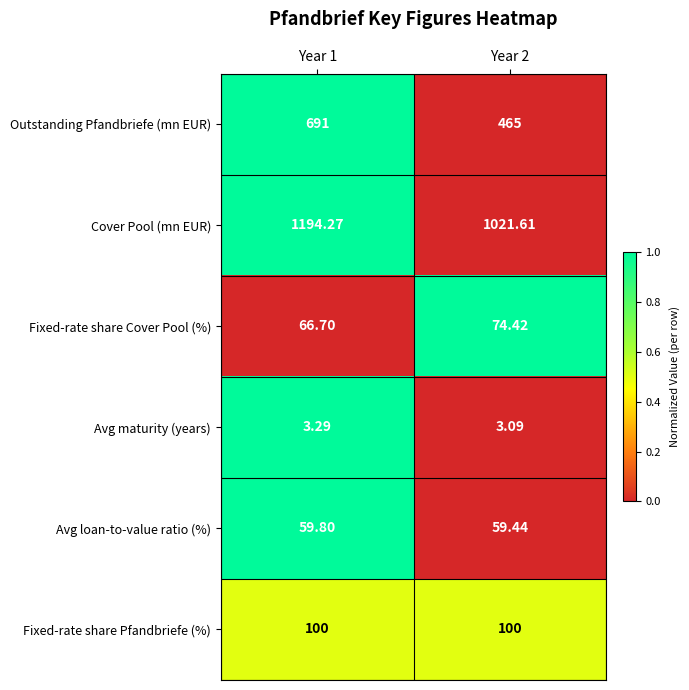

At which category is the sum across all series the highest?

Year 1